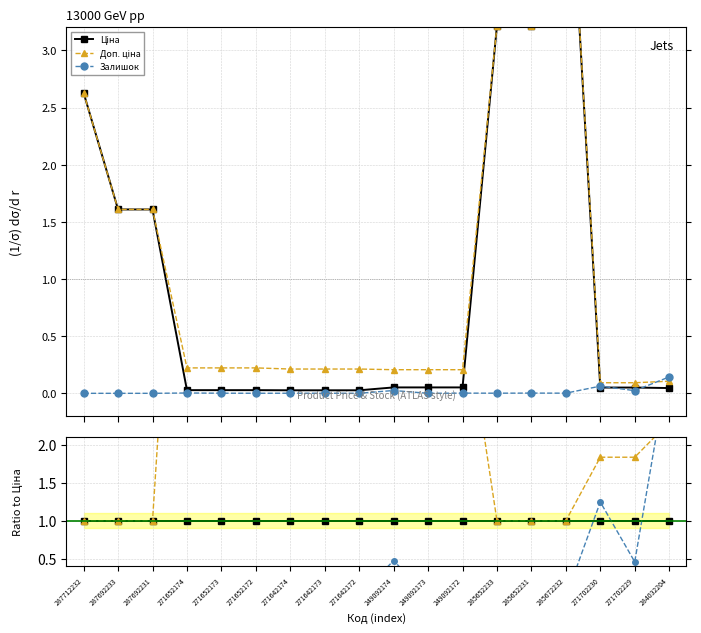

At 271702230, list the series in order from largest to smallest.

Доп. ціна, Залишок, Ціна